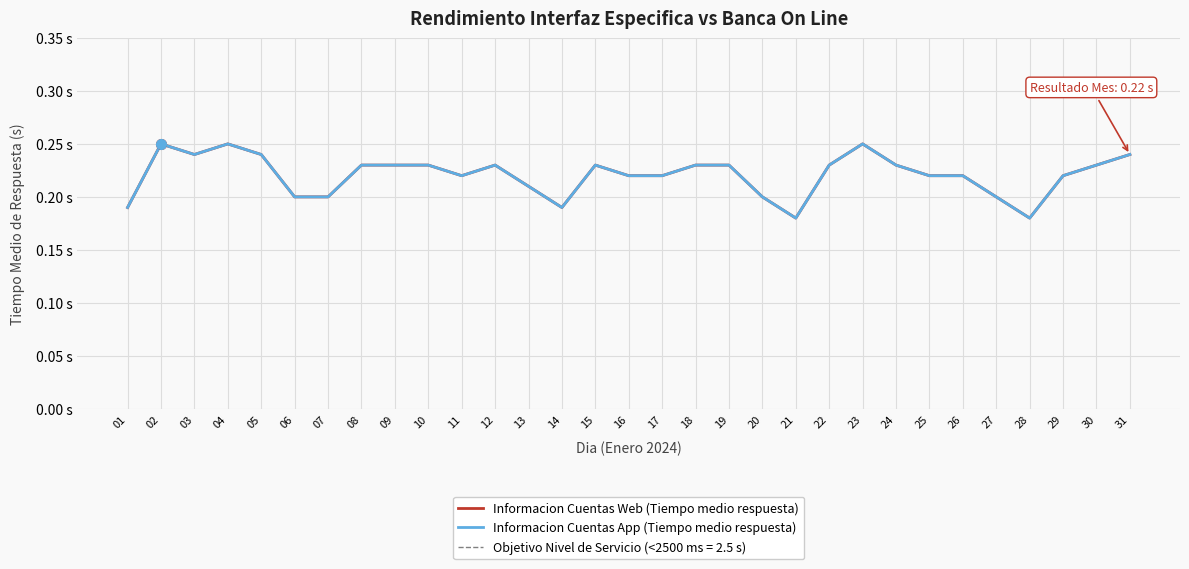

What is the difference between the second highest and second lowest values in the Informacion Cuentas Web (Tiempo medio respuesta) series?

0.1